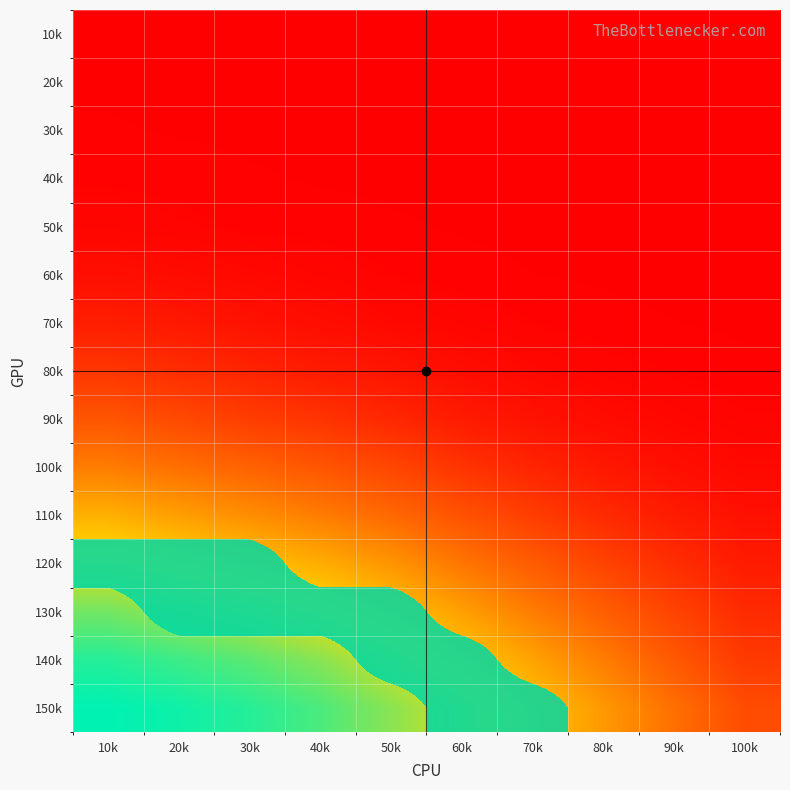

At how many categories does at least one series exceed 0?

7